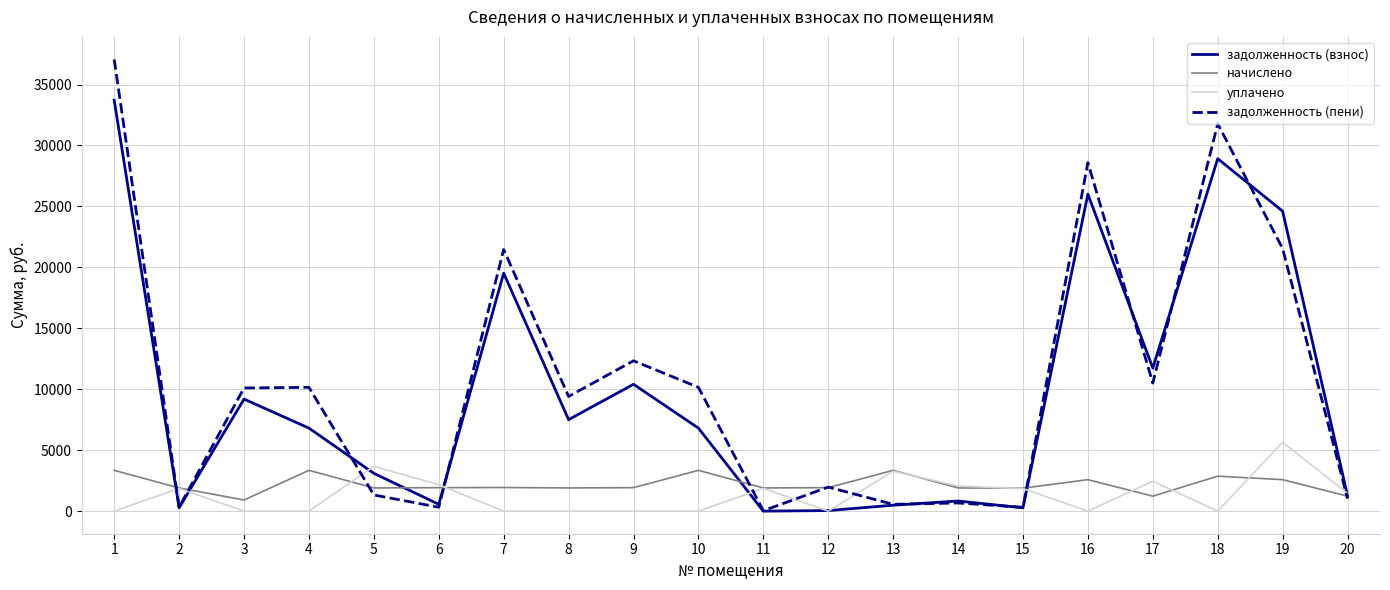

At how many categories does at least one series exceed 14121?

5